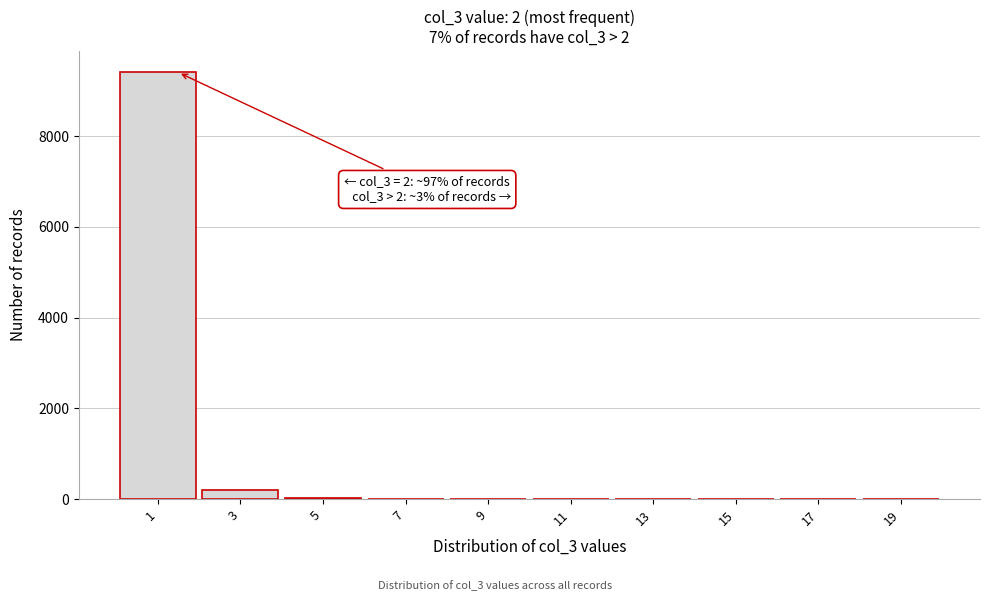

What is the sum of all values?

9648